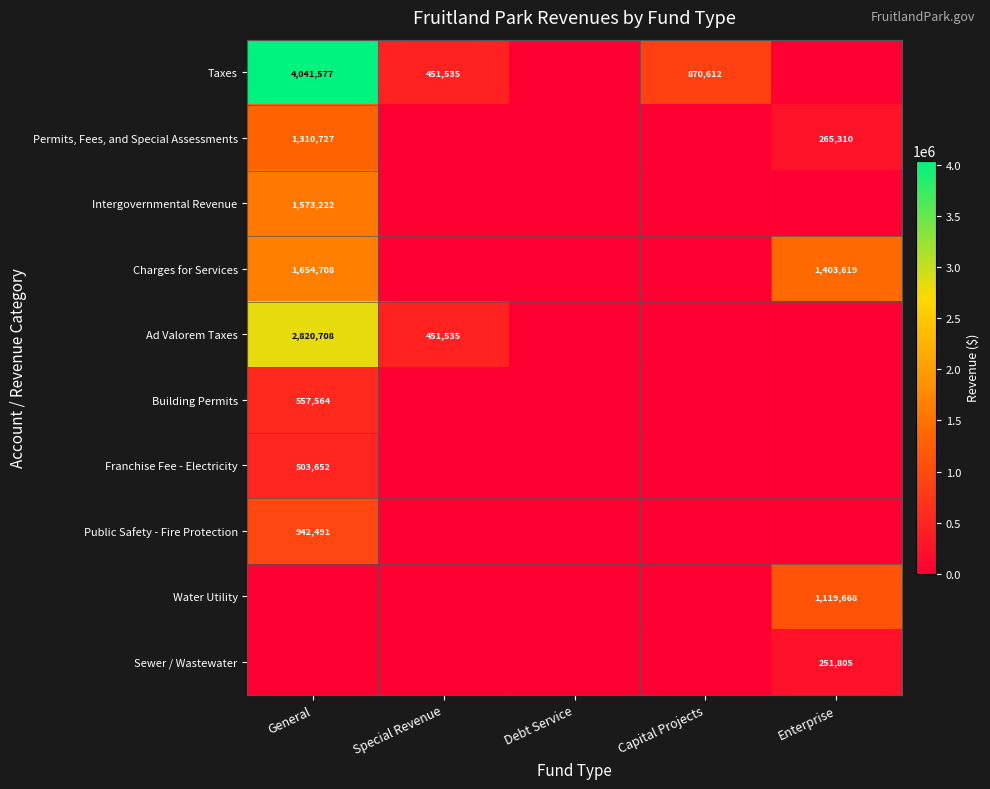

At which category does the chart reach its minimum across all series?

Debt Service